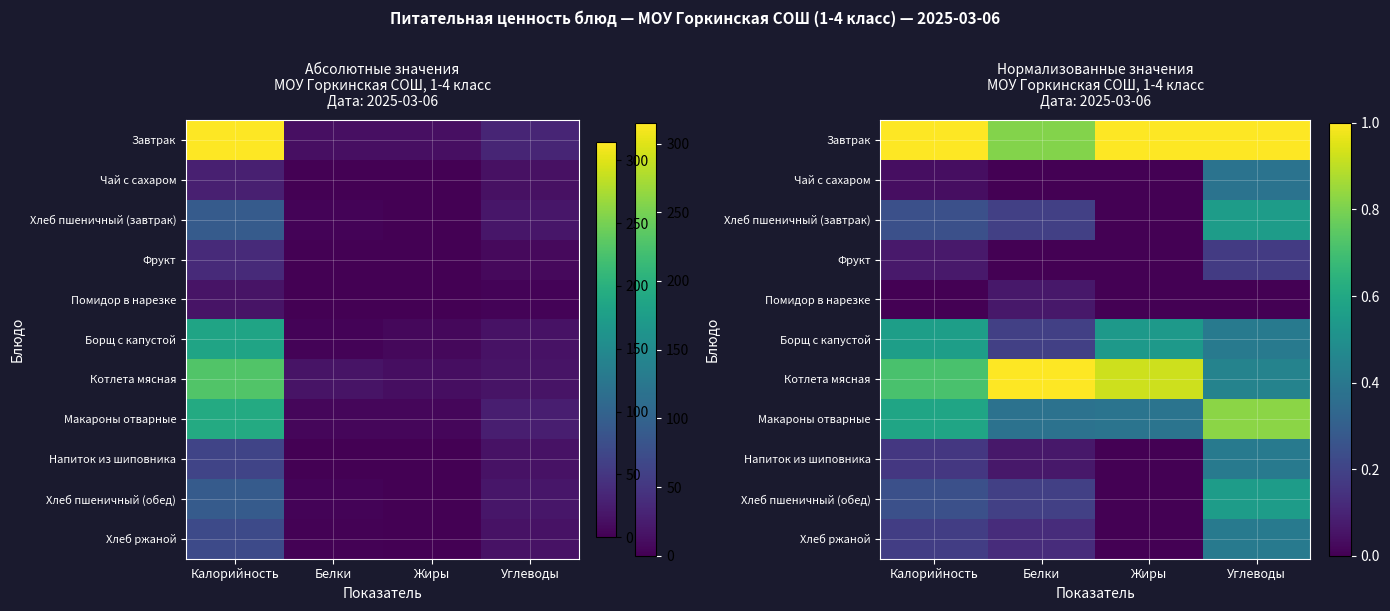

What is the minimum value for Борщ с капустой?

0.2